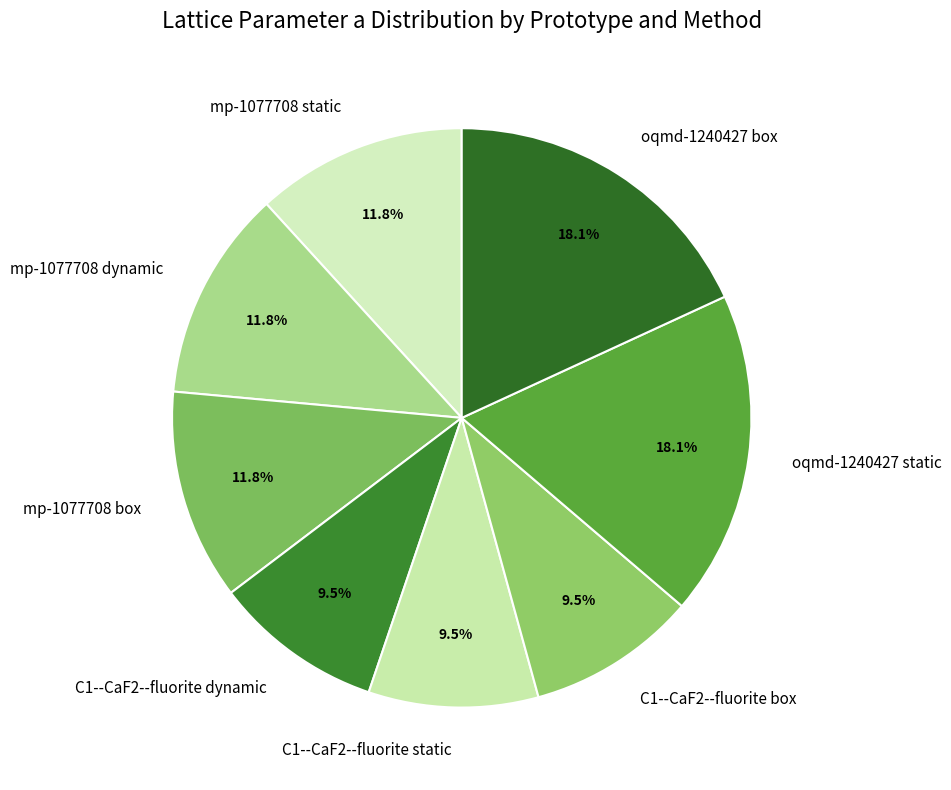

Between mp-1077708 box and oqmd-1240427 static, which is larger?

oqmd-1240427 static